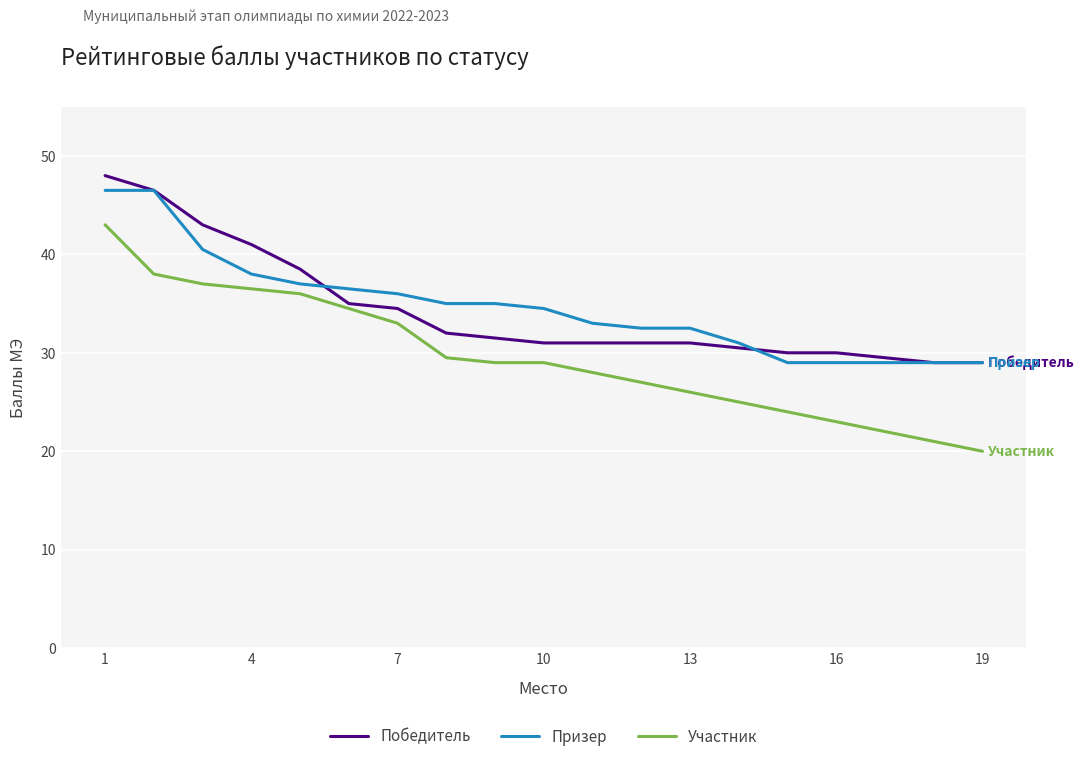

Which series has the largest range (max minus min)?

Участник